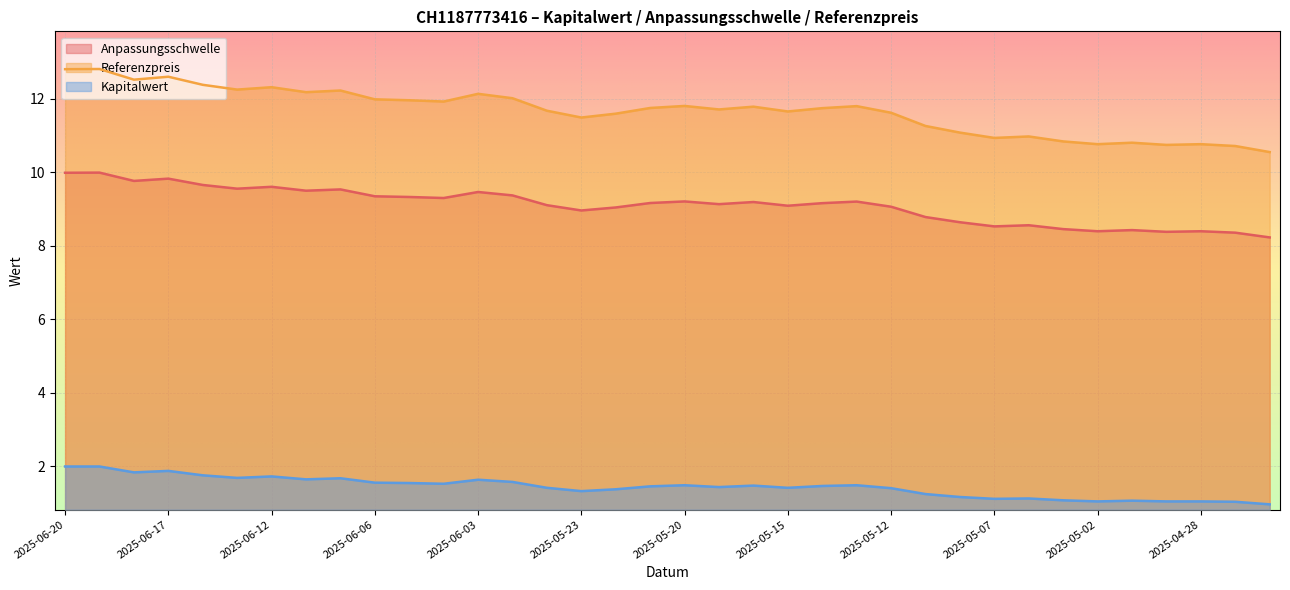

Reading right to left, extract all data points from this chart.

Anpassungsschwelle: 8.2	8.4	8.4	8.4	8.4	8.4	8.5	8.6	8.5	8.6	8.8	9.1	9.2	9.2	9.1	9.2	9.1	9.2	9.2	9.0	9.0	9.1	9.4	9.5	9.3	9.3	9.4	9.5	9.5	9.6	9.6	9.7	9.8	9.8	10.0	10.0
Referenzpreis: 10.6	10.7	10.8	10.8	10.8	10.8	10.8	11.0	10.9	11.1	11.3	11.6	11.8	11.8	11.7	11.8	11.7	11.8	11.8	11.6	11.5	11.7	12.0	12.1	11.9	12.0	12.0	12.2	12.2	12.3	12.3	12.4	12.6	12.5	12.8	12.8
Kapitalwert: 1.0	1.0	1.1	1.1	1.1	1.1	1.1	1.1	1.1	1.2	1.2	1.4	1.5	1.5	1.4	1.5	1.4	1.5	1.5	1.4	1.3	1.4	1.6	1.6	1.5	1.6	1.6	1.7	1.6	1.7	1.7	1.8	1.9	1.8	2.0	2.0